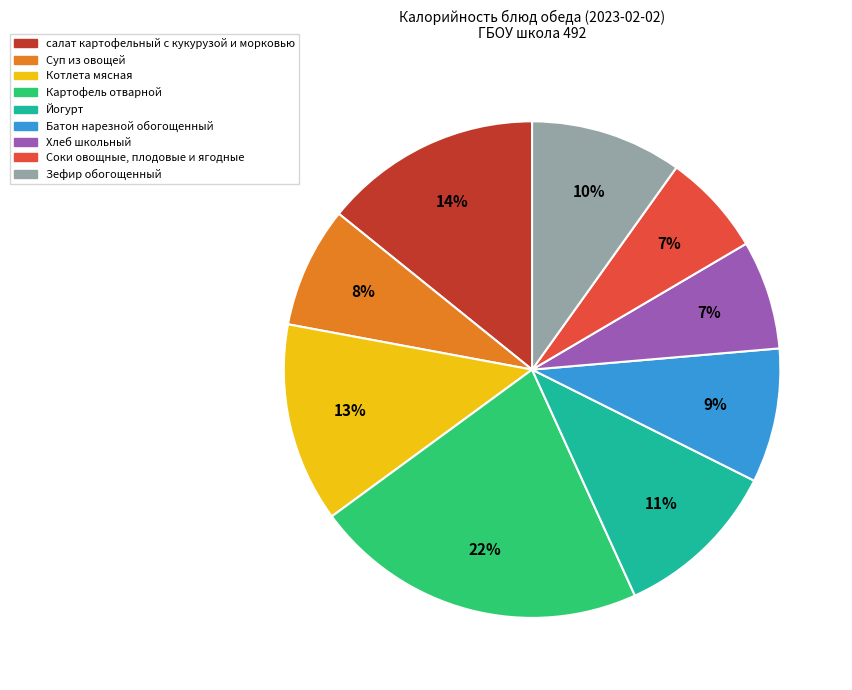

Approximately how many times larger is the value at Йогурт compared to Котлета мясная?

0.8